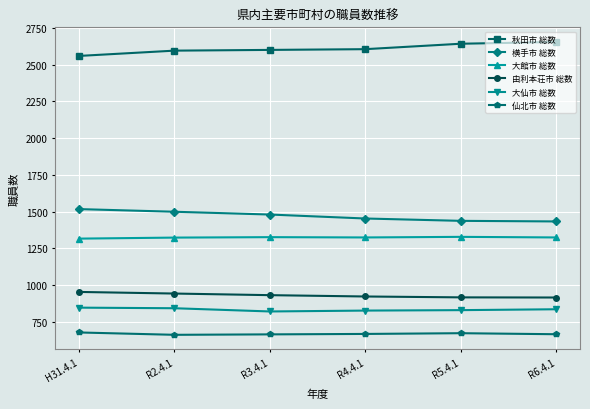

What is the difference between the 仙北市 総数 values at H31.4.1 and R4.4.1?

10